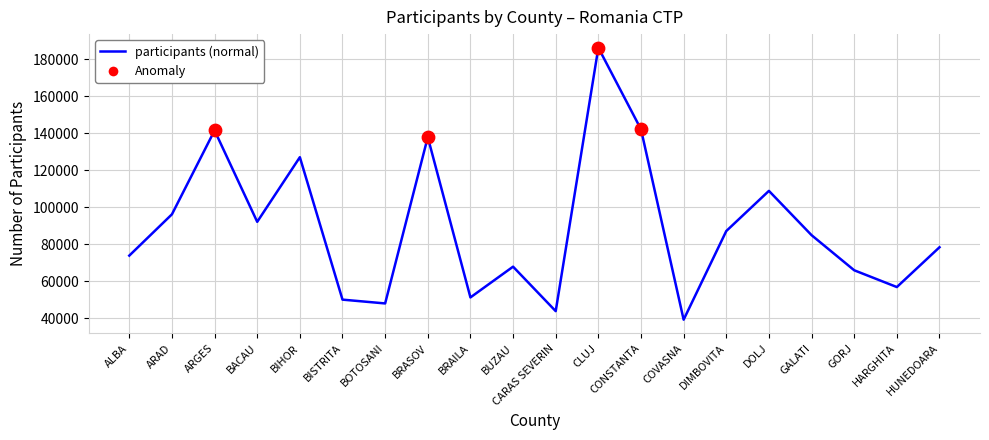

What is the change in value from COVASNA to HARGHITA?

+17641